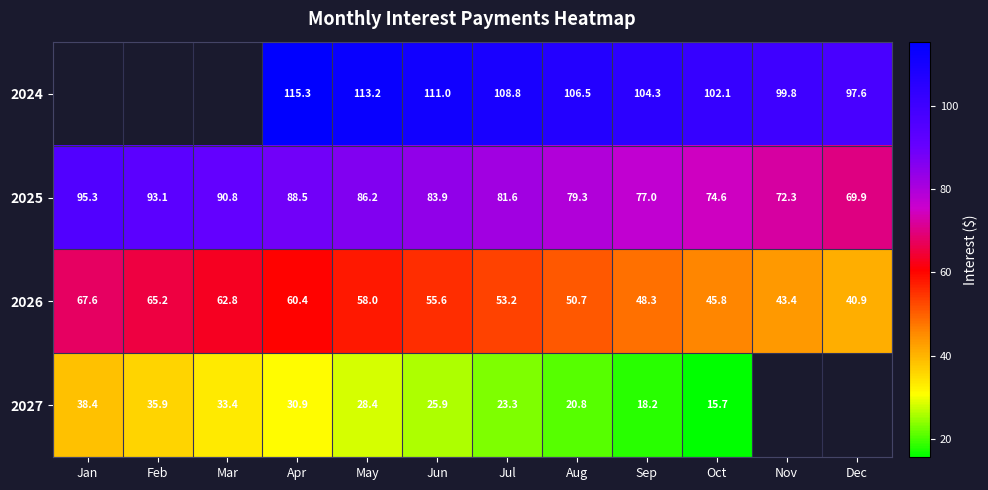

List the labels in order of 2025 value, largest first.

Jan, Feb, Mar, Apr, May, Jun, Jul, Aug, Sep, Oct, Nov, Dec